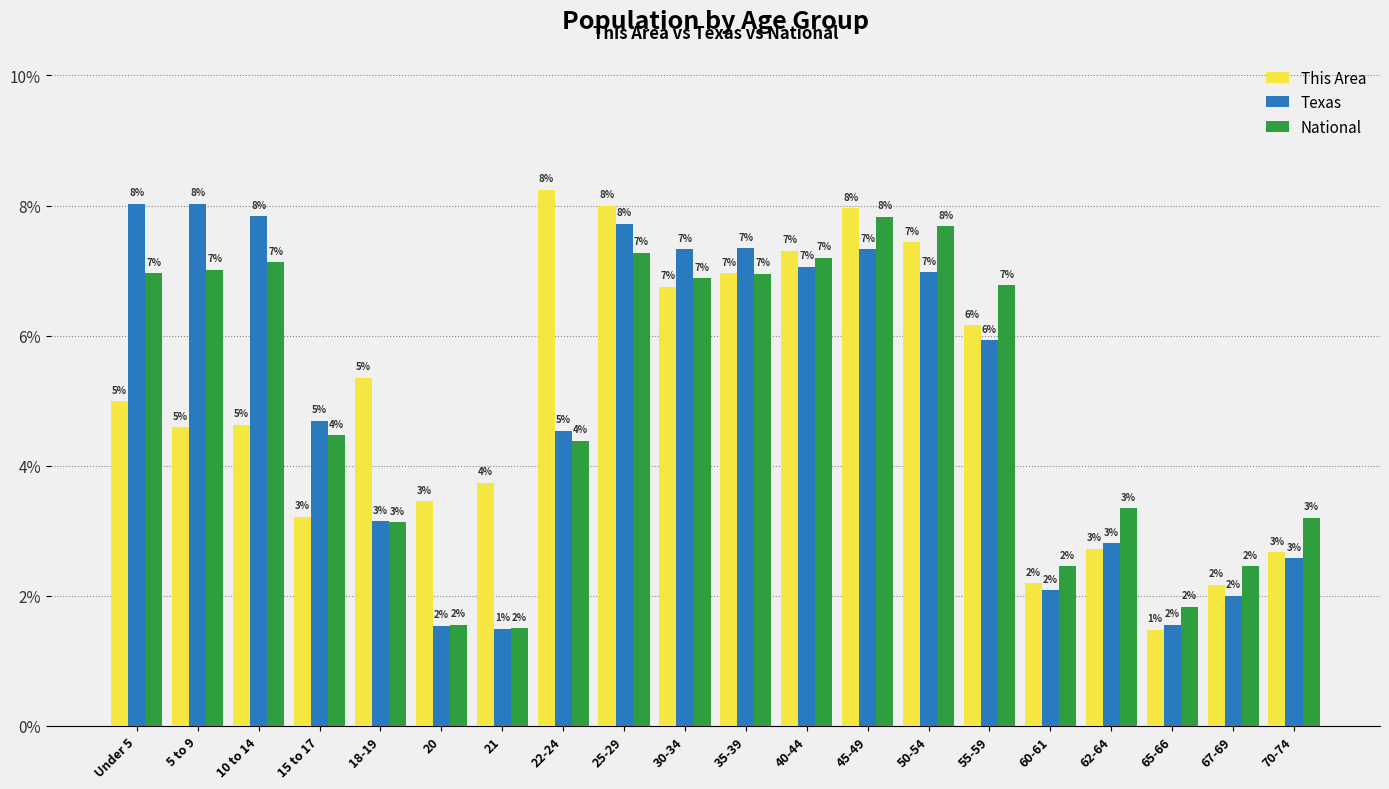

What is the difference between the maximum and minimum values in the Texas series?

6.5